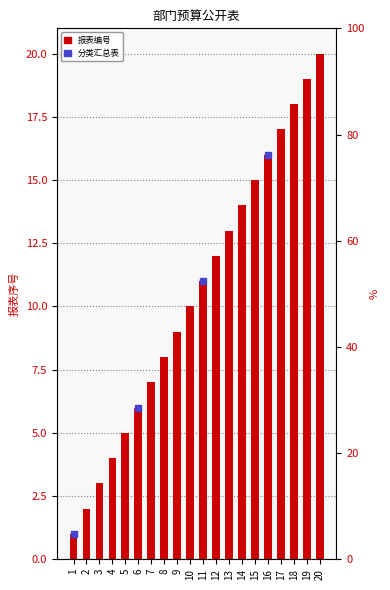

What is the maximum value shown in the chart?

20